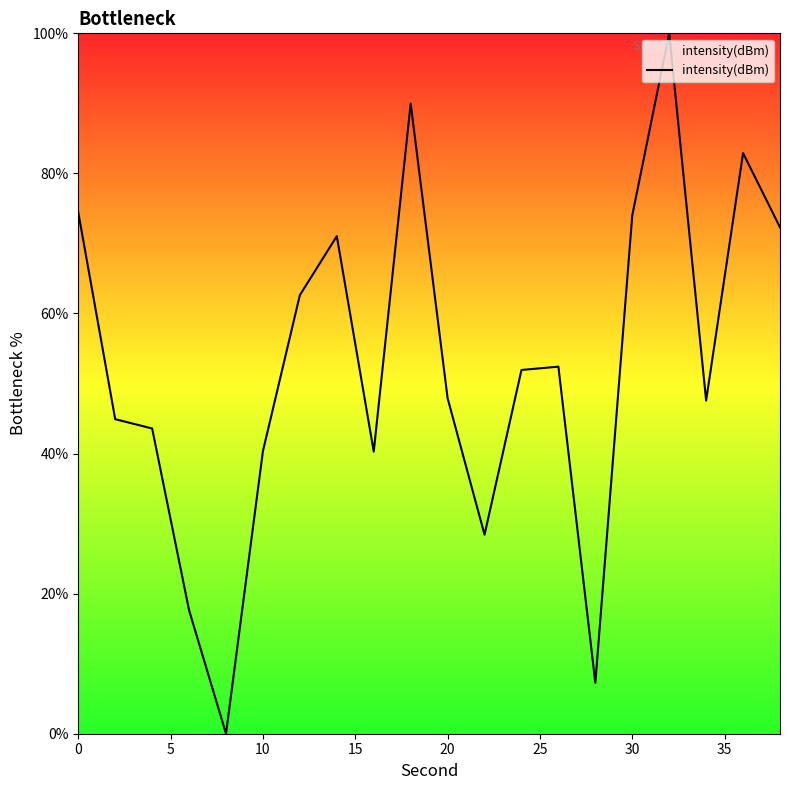

What is the difference between the maximum and minimum values?

100.0